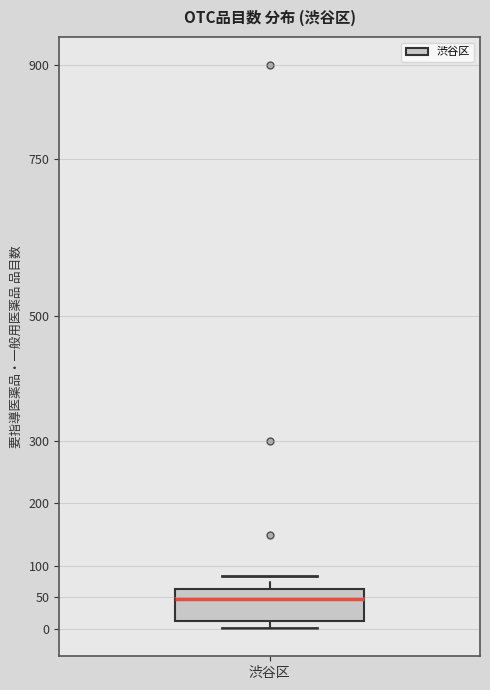

Transcribe this box plot: give where the median line is, the range the box spans, and where the two whiskers end, as read against the y-axis. The values are not printed on the chart, so give them approximately, as read against the axis.

median 50, box 15 to 65, whiskers 0 to 85